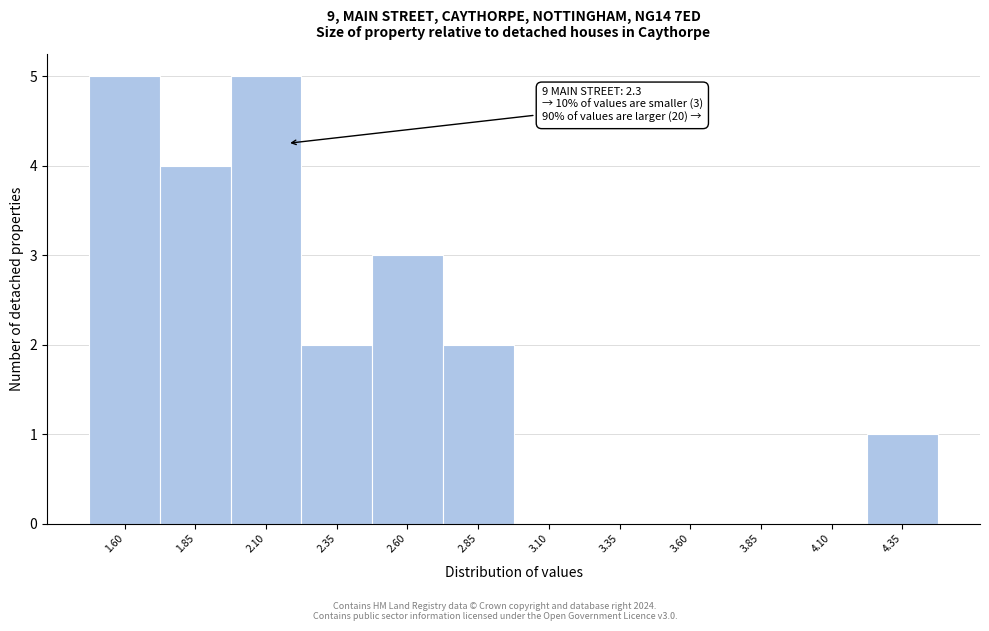

Reading left to right, extract all data points from this chart.

1.60=5	1.85=4	2.10=5	2.35=2	2.60=3	2.85=2	3.10=0	3.35=0	3.60=0	3.85=0	4.10=0	4.35=1